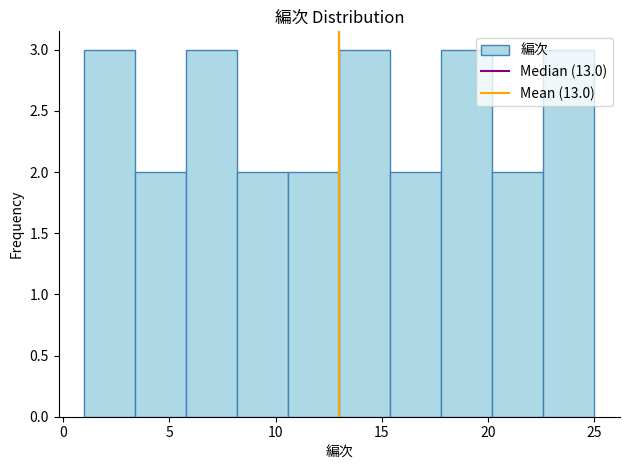

What is the height of the bar covering 10.6 to 13.0 on the x-axis? Neither the bar edges nor the heights are printed on the chart, so give them approximately, as read against the axes.

2